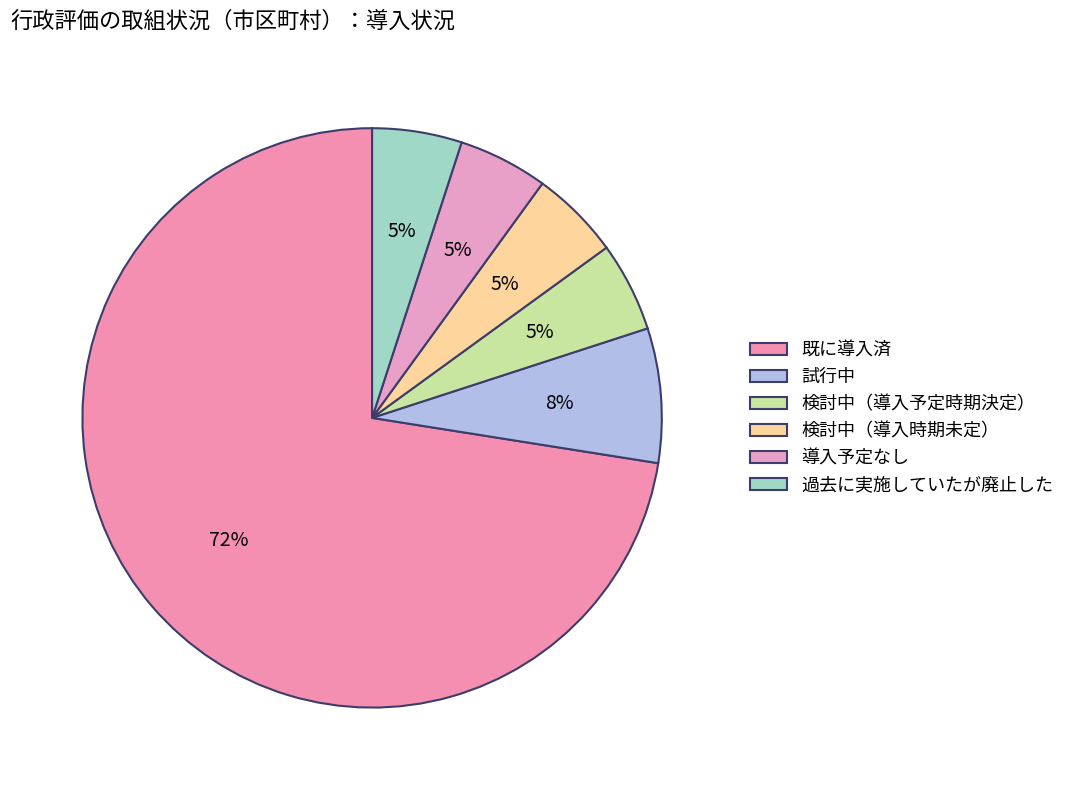

Is the sum of 検討中（導入時期未定） and 既に導入済 greater than half?

Yes